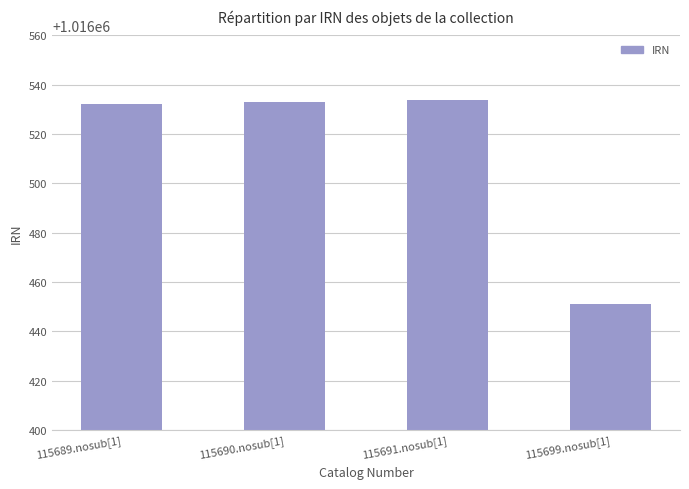

What is the ratio of the value at 115690.nosub[1] to the value at 115689.nosub[1]?

1.0